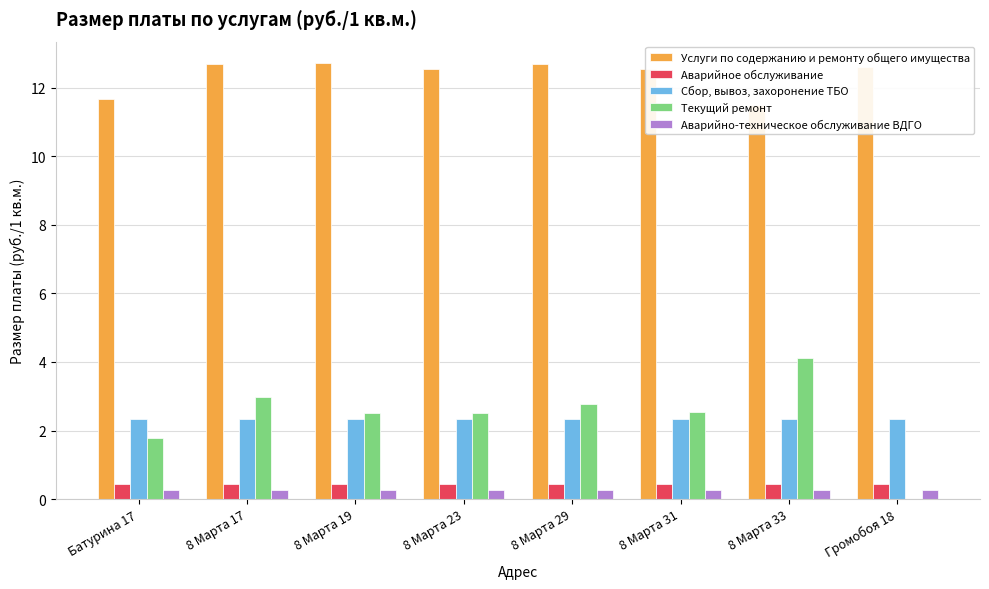

What is the sum of all Аварийное обслуживание values?

3.6